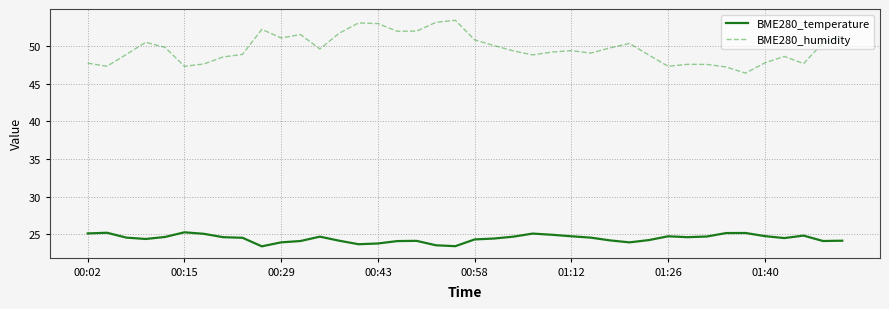

What is the lowest value of the BME280_humidity series?

46.4